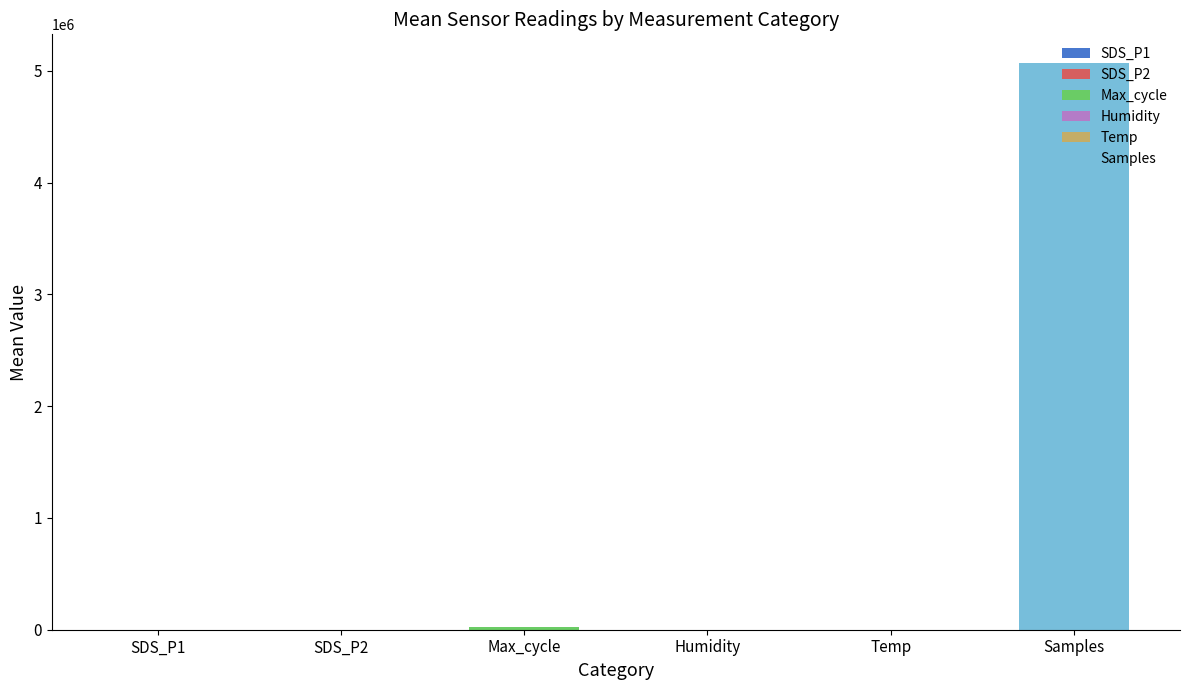

What is the sum of all values?

5093774.9